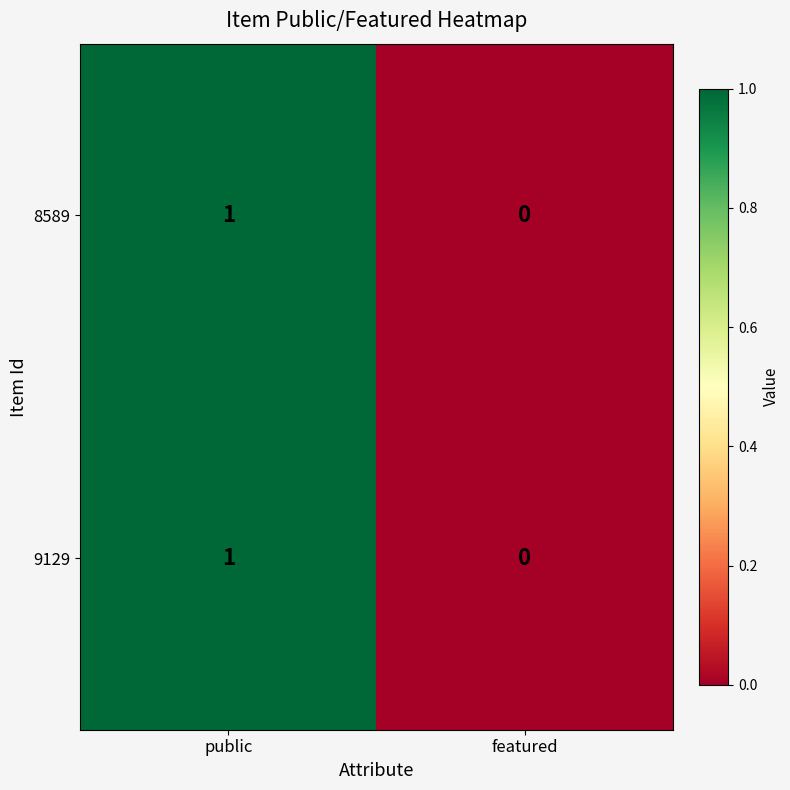

True or false: 9129 has a value of 2 at public.

False